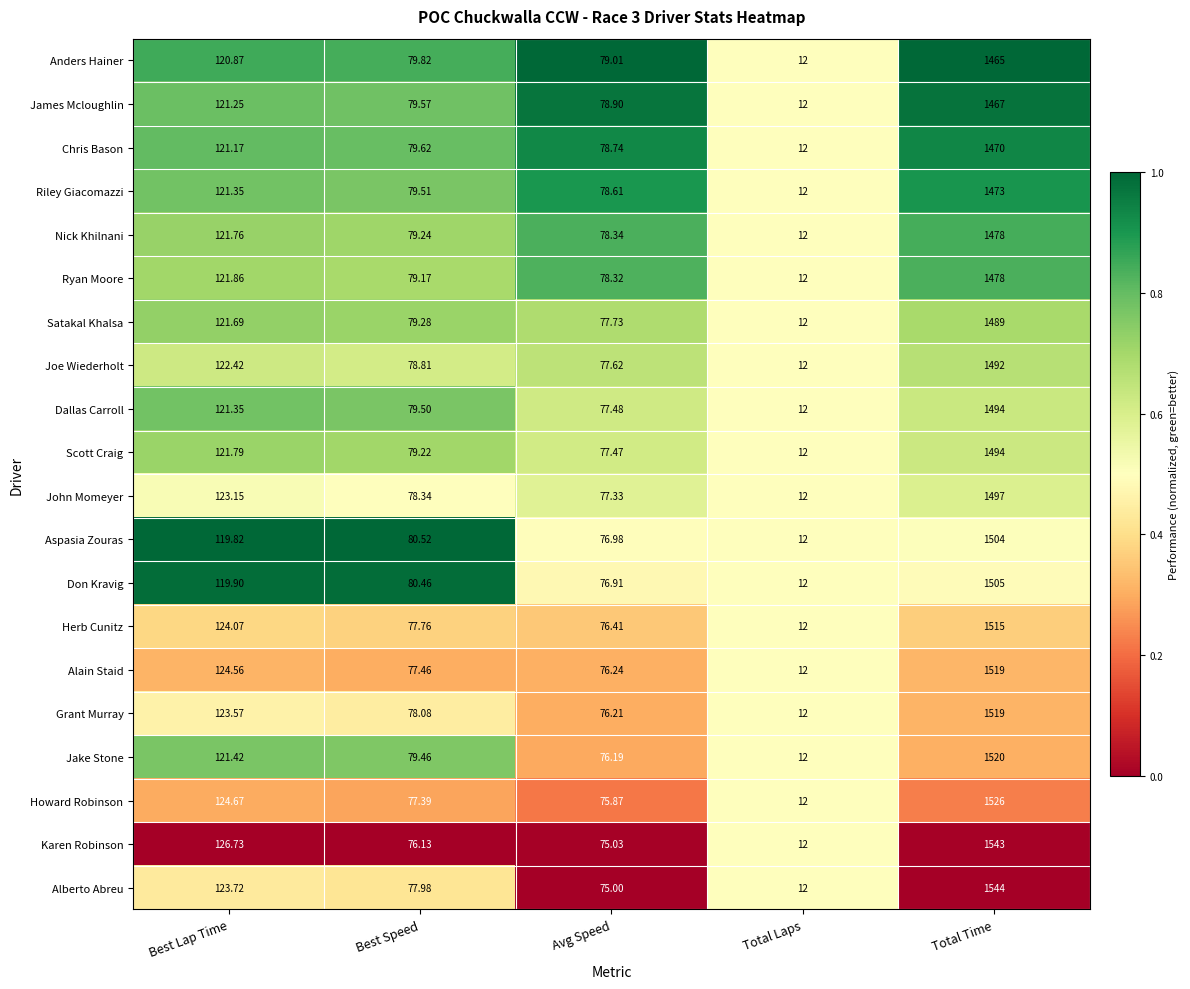

At which category is the sum across all series the highest?

Total Time